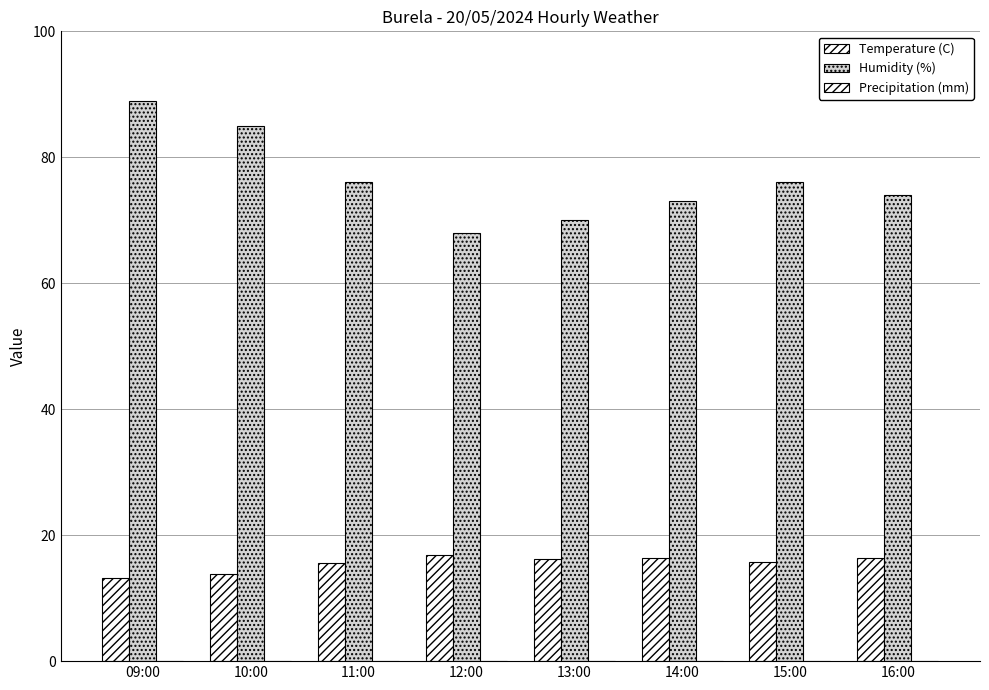

How many bars are there in each group?

2